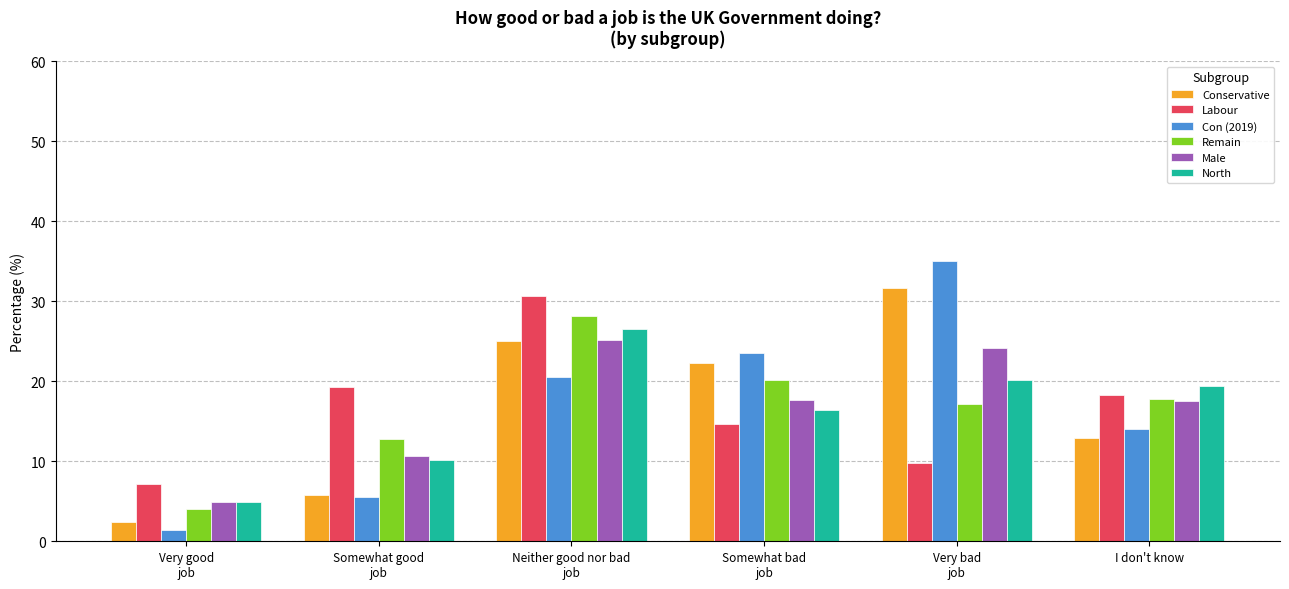

Are the bars grouped side by side (vs. stacked)?

Yes